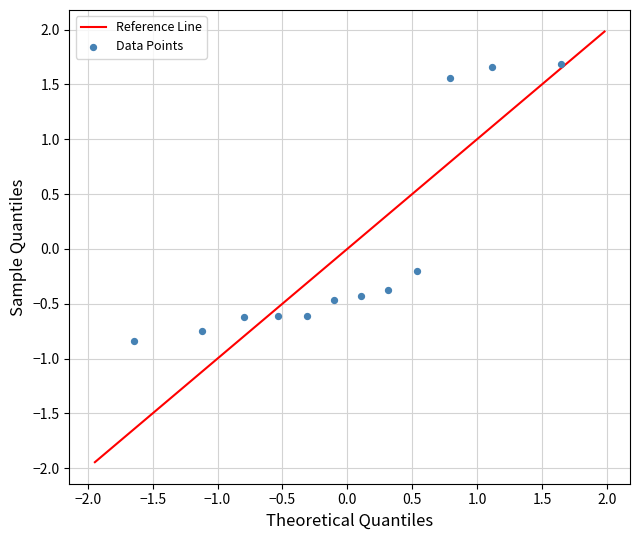

What is the range of Y values (max minus min)?

2.5